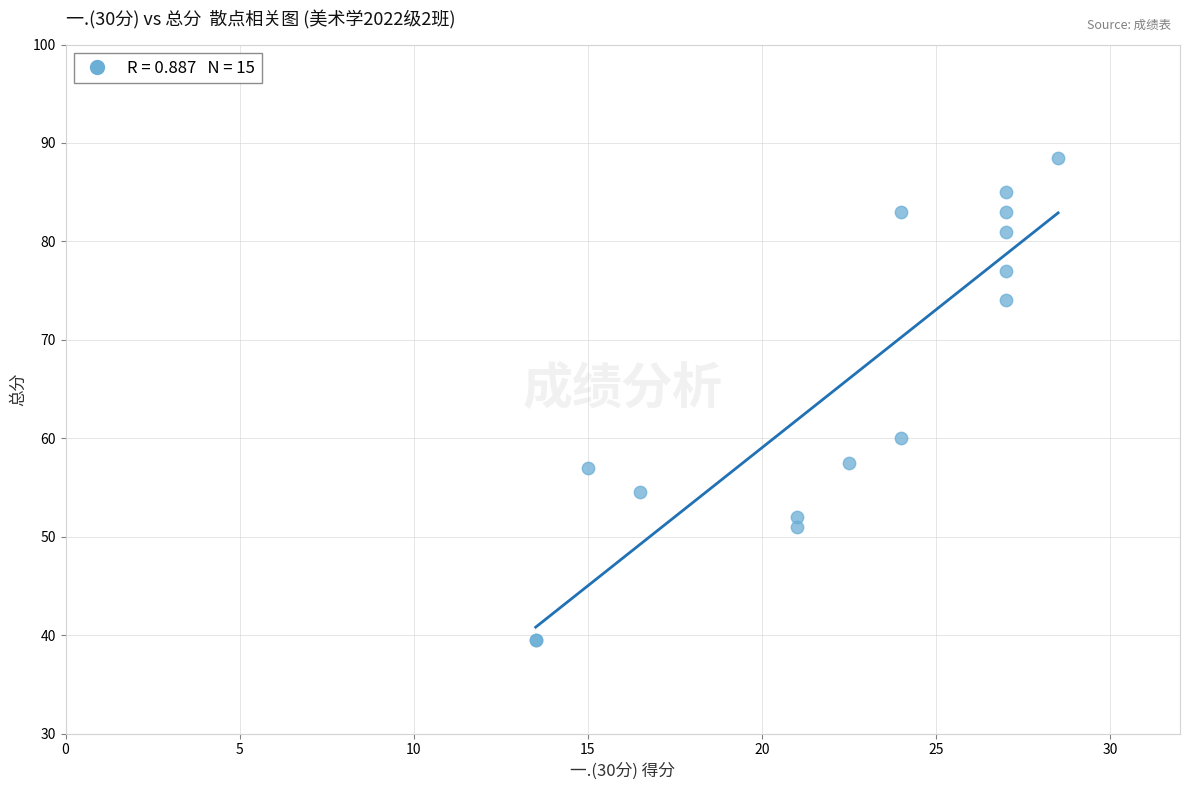

What Y value in the scatter plot is closest to 64?

60.0